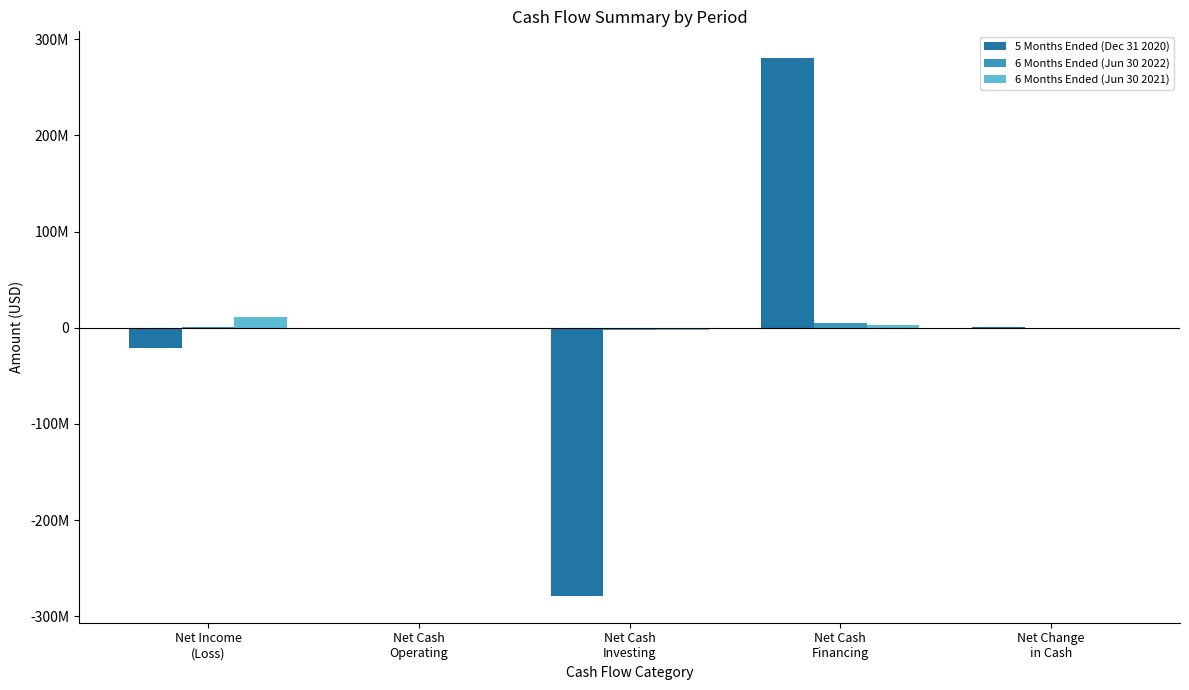

How many data points in 6 Months Ended (Jun 30 2022) are above 148156?

2